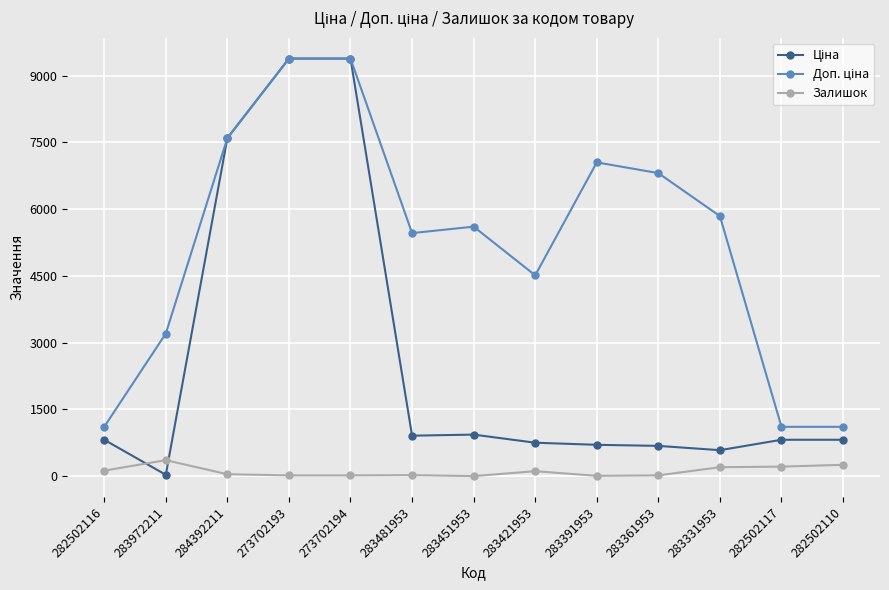

How many lines are shown in the chart?

3